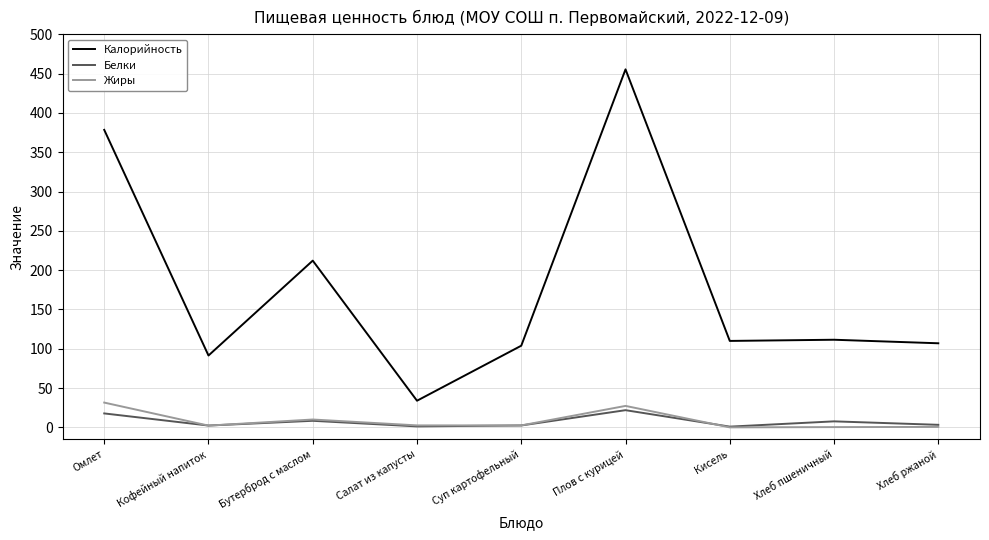

True or false: Калорийность and Белки intersect in this chart.

False